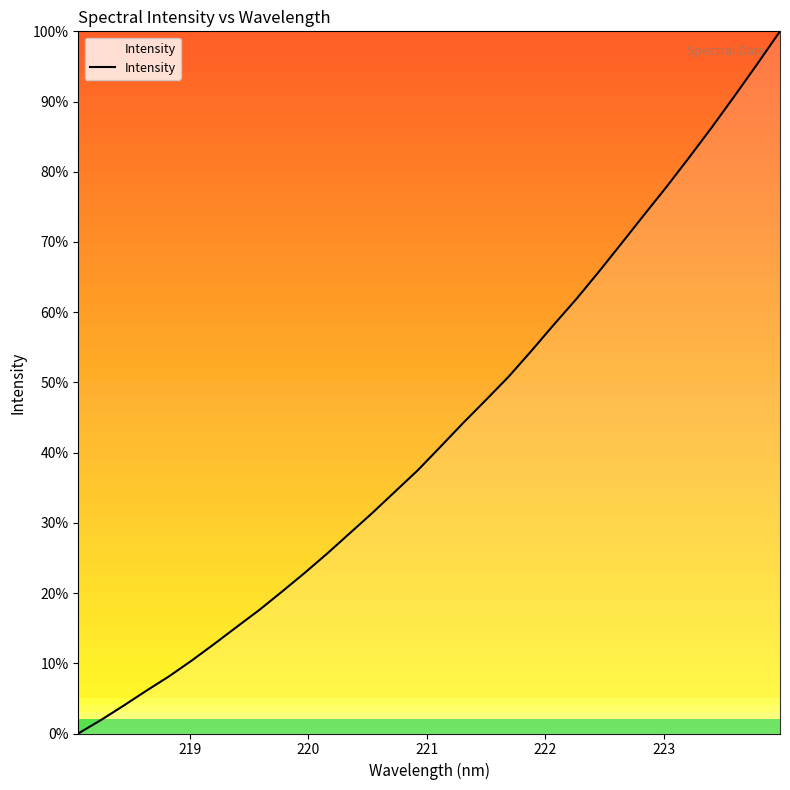

What is the difference between the maximum and minimum values?

100.0